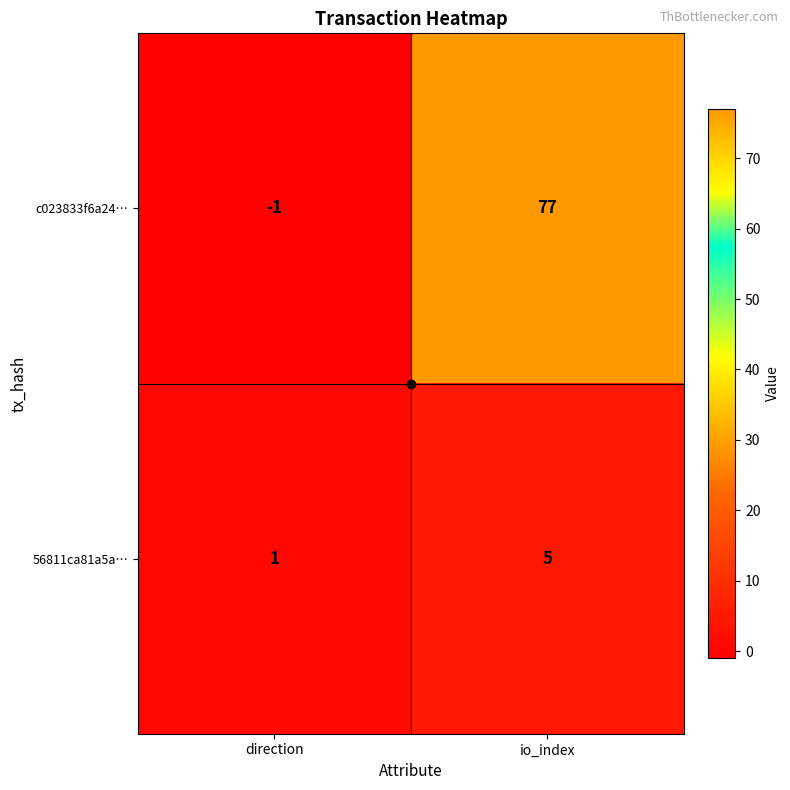

At how many categories does at least one series exceed 55?

1